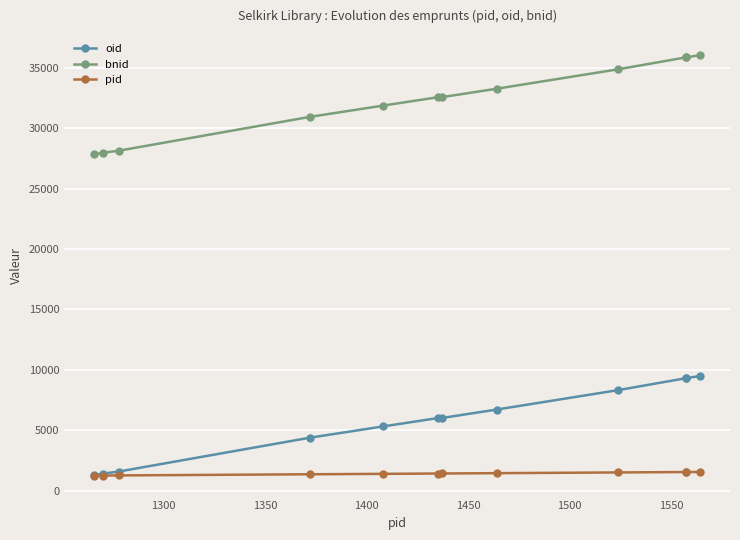

Reading left to right, transcribe all the data shown in this chart.

oid: 1305	1423	1600	4395	5327	6018	6025	6724	8336	9312	9311	9499
bnid: 27836	27954	28131	30926	31858	32549	32556	33255	34867	35843	35842	36030
pid: 1266	1270	1278	1372	1408	1435	1437	1464	1524	1557	1557	1564